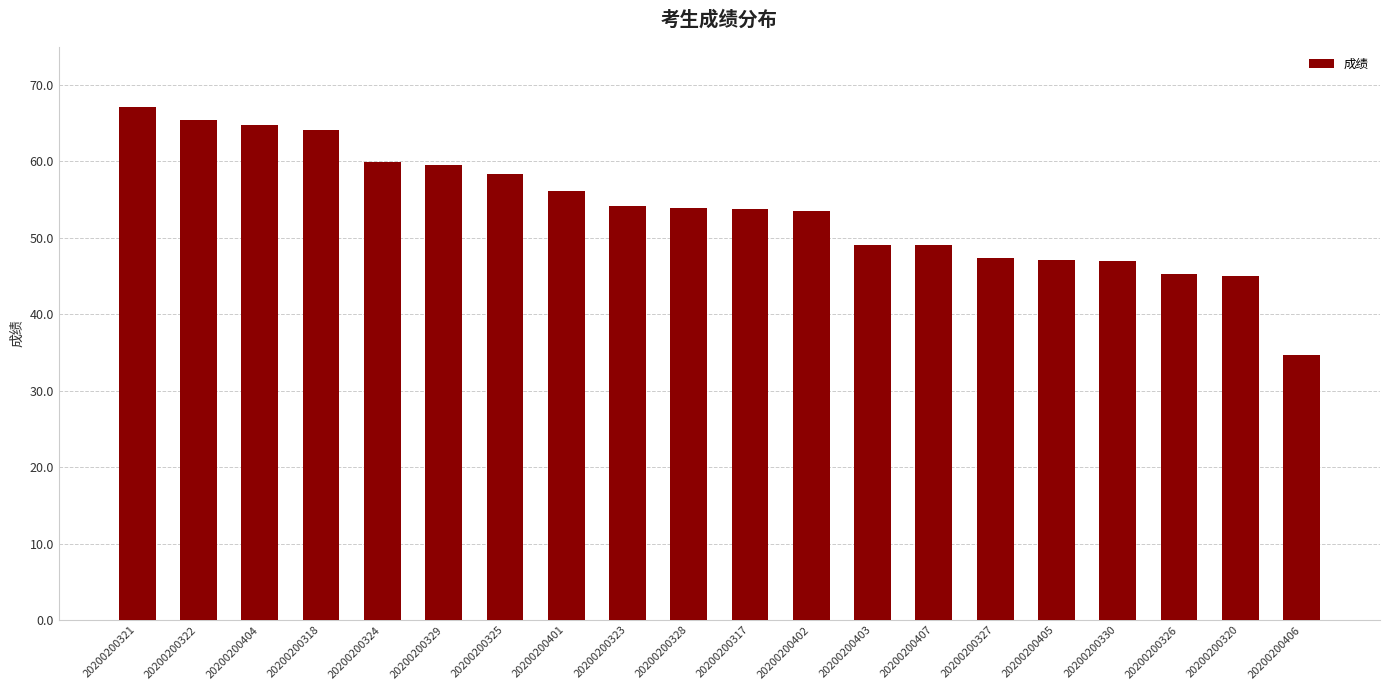

Does the chart contain stacked bars?

No